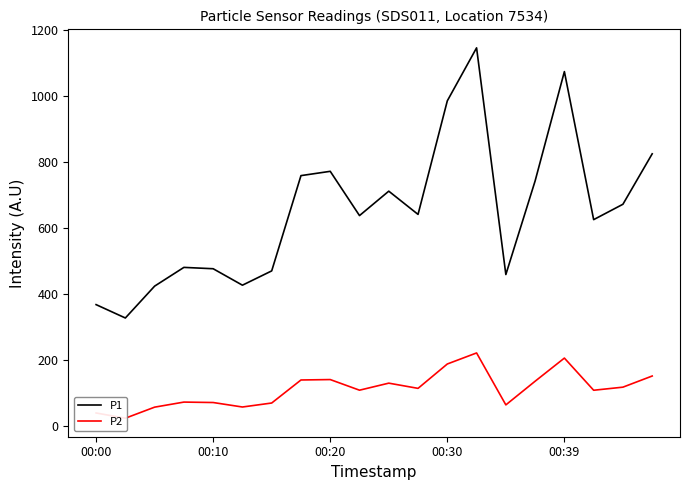

At which label is P1 closest to 736?

15